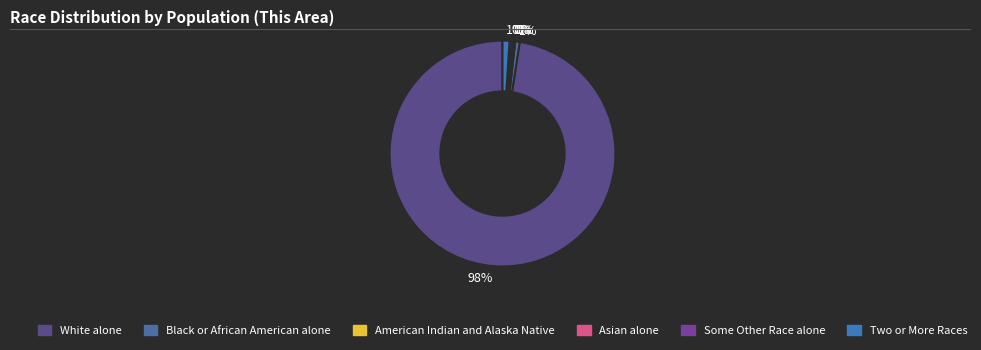

True or false: Two or More Races accounts for 1% of the total.

True